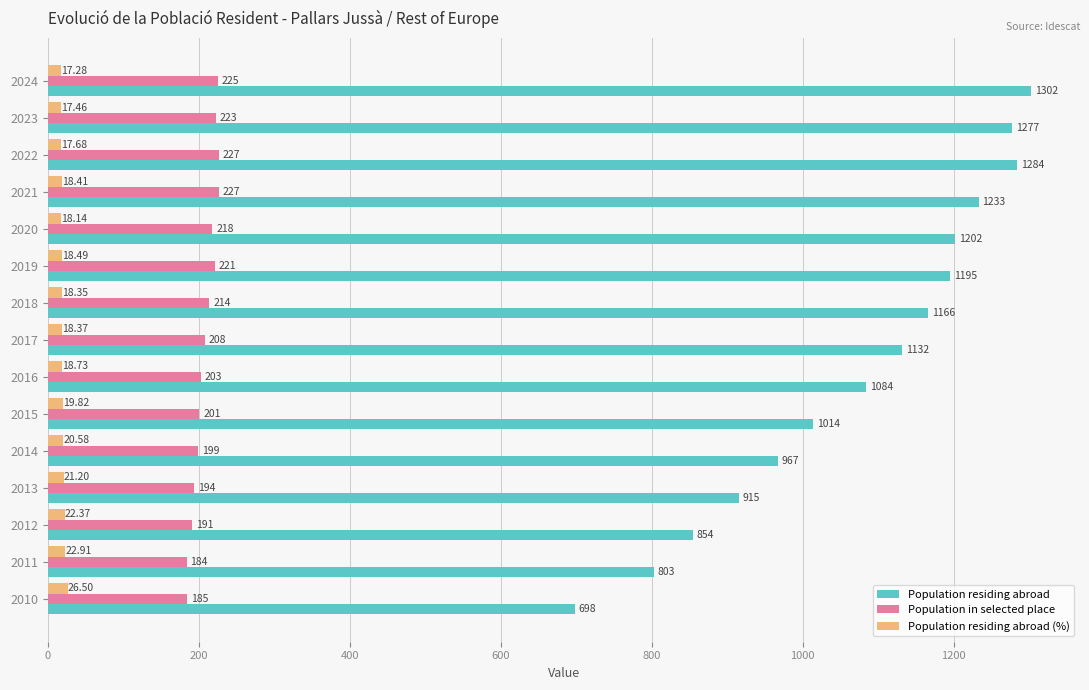

How many values in the Population residing abroad (%) series exceed 18?

12